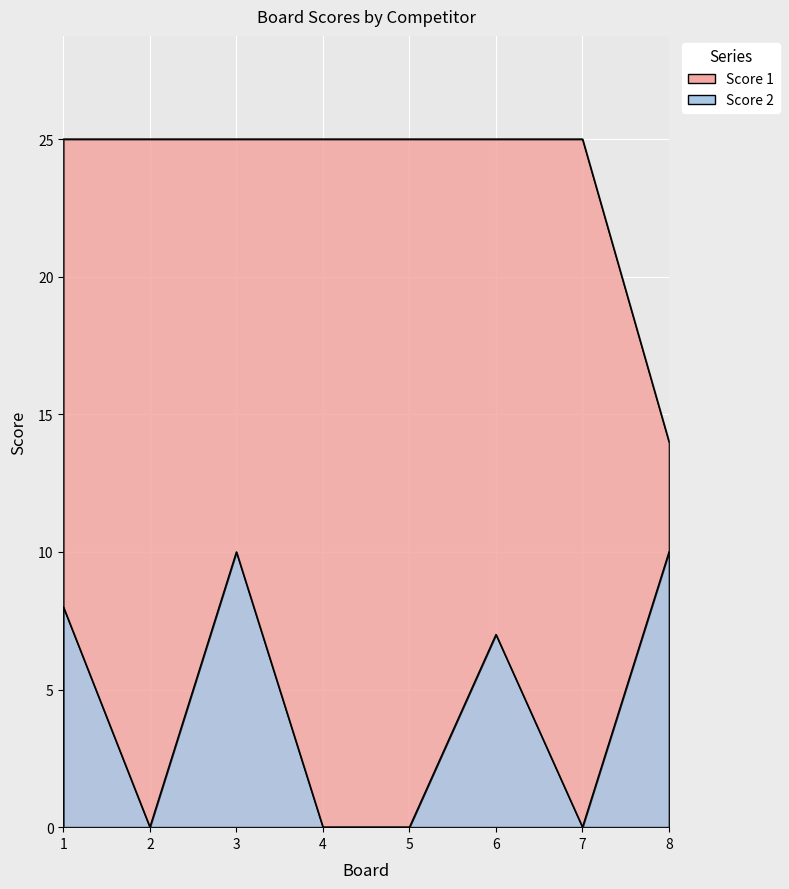

Rank the categories by Score 1 value from lowest to highest.

8, 1, 2, 3, 4, 5, 6, 7